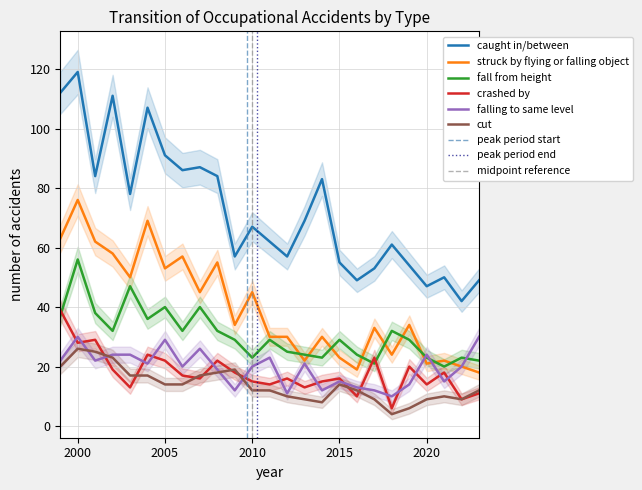

Rank the series at 2003 from highest to lowest value.

caught in/between, struck by flying or falling object, fall from height, falling to same level, cut, crashed by